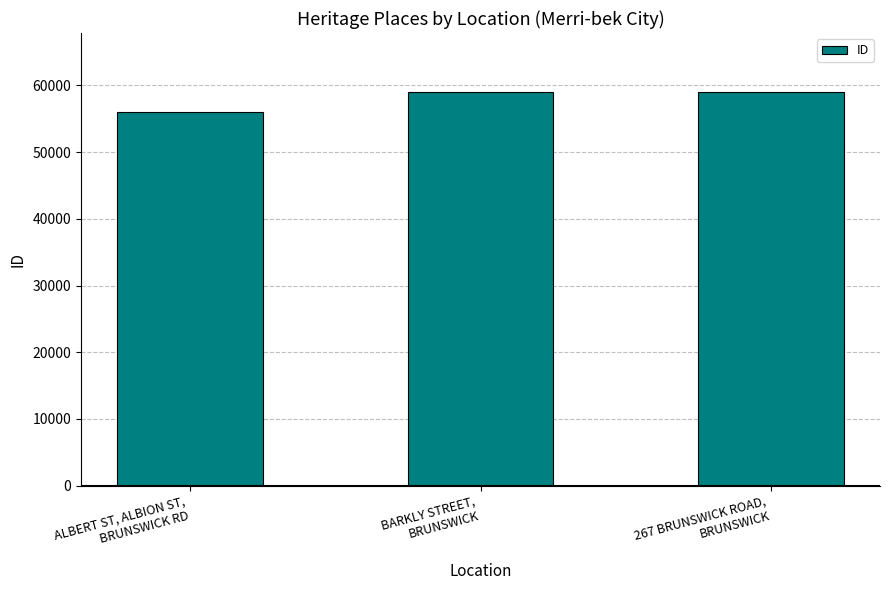

Read the value at BARKLY STREET,
BRUNSWICK, to the nearest 10.

58980